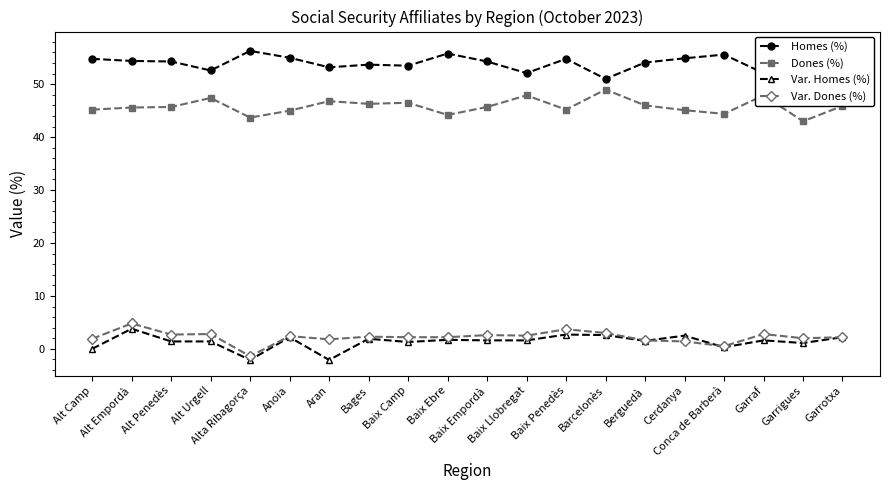

Which label corresponds to the largest value in the chart?

Garrigues